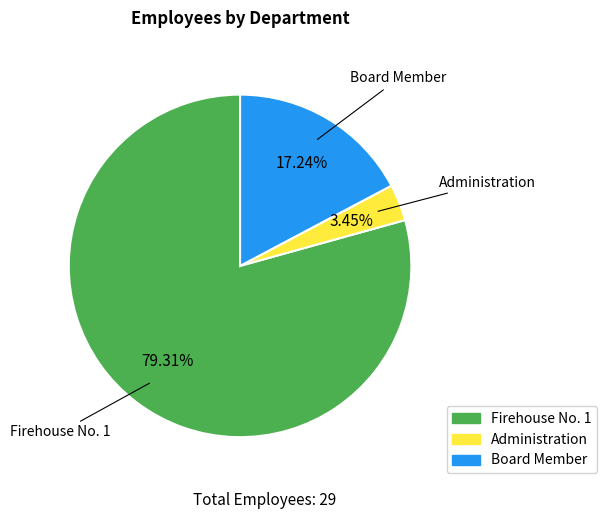

Rank the categories by value from highest to lowest.

Firehouse No. 1, Board Member, Administration